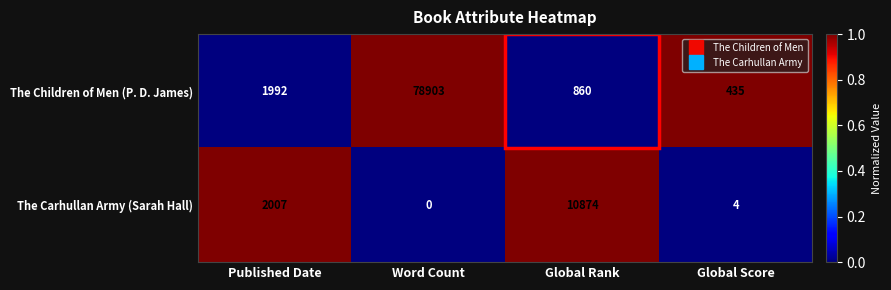

Is it true that The Carhullan Army (Sarah Hall) equals 10874 at Global Rank?

True